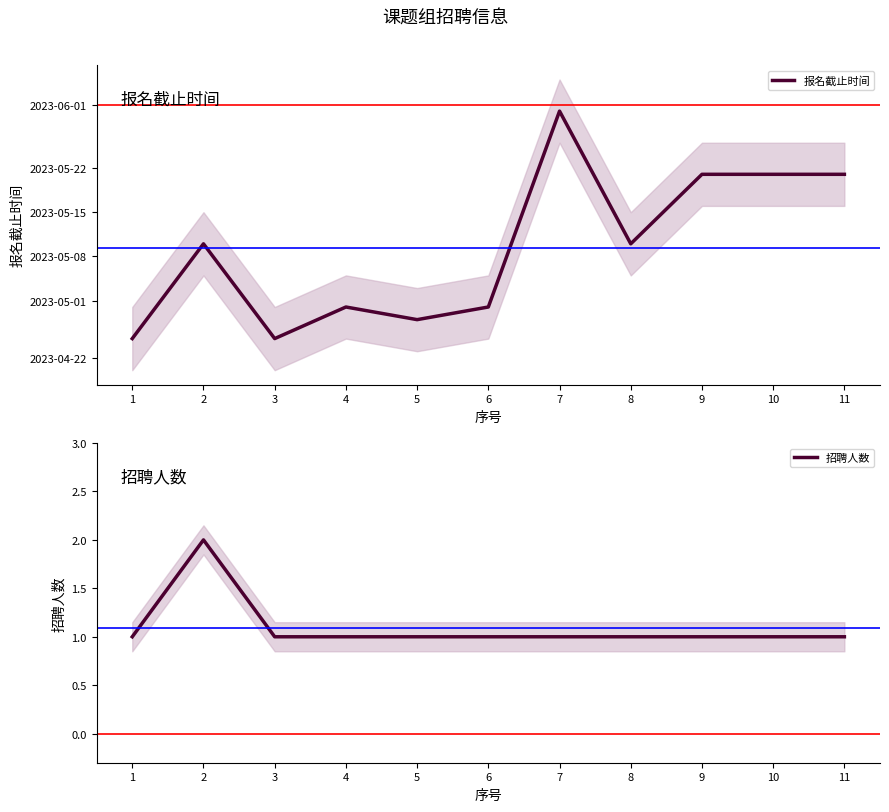

Which series changed the most between 4 and 10?

报名截止时间